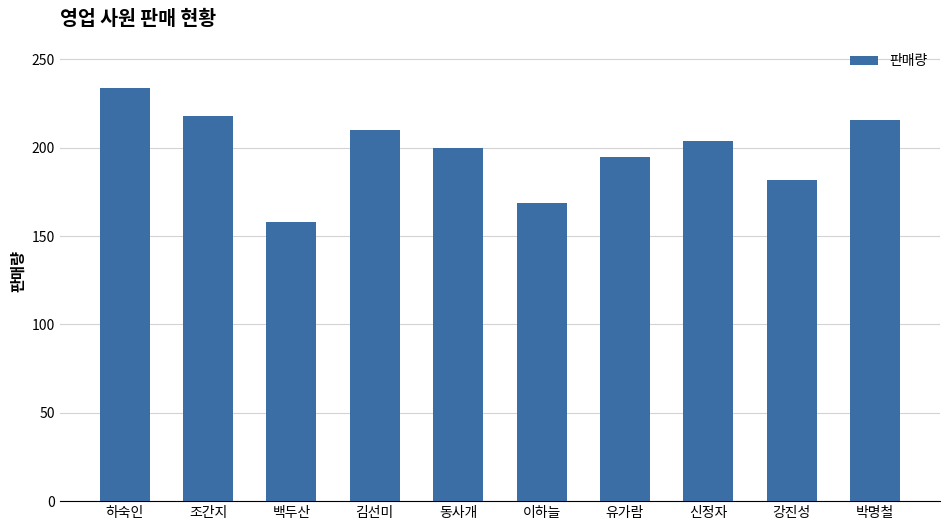

How many distinct data groups are displayed?

1